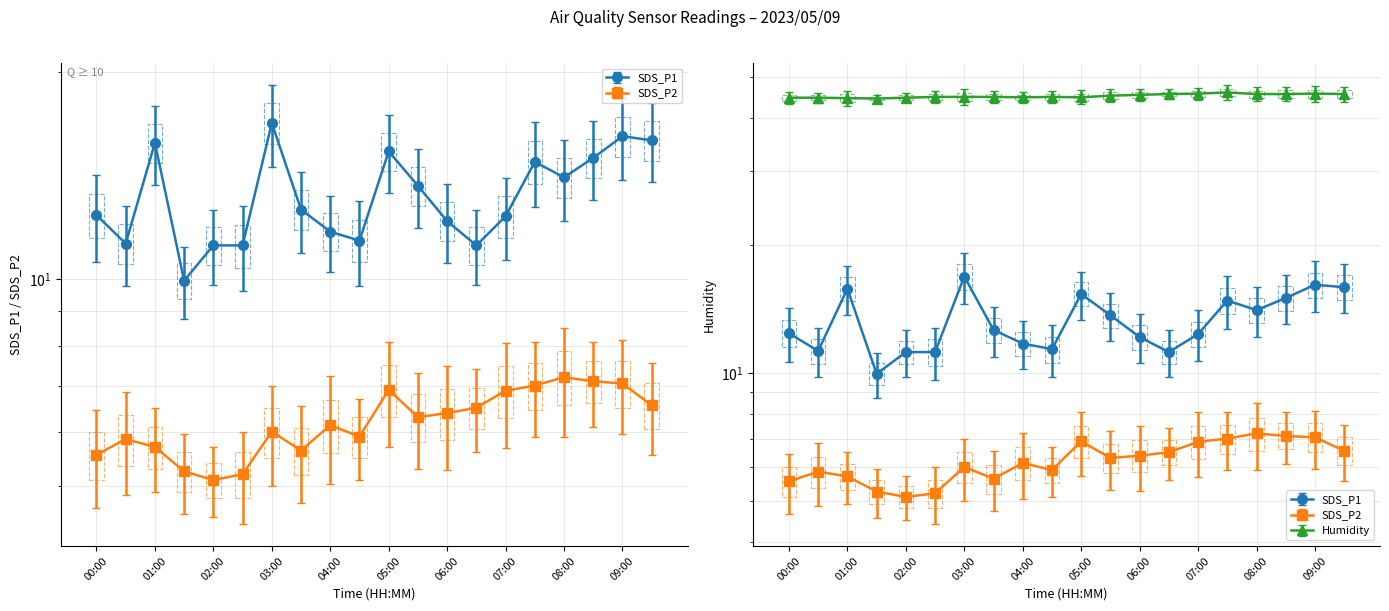

Which label corresponds to the smallest value in the chart?

02:00